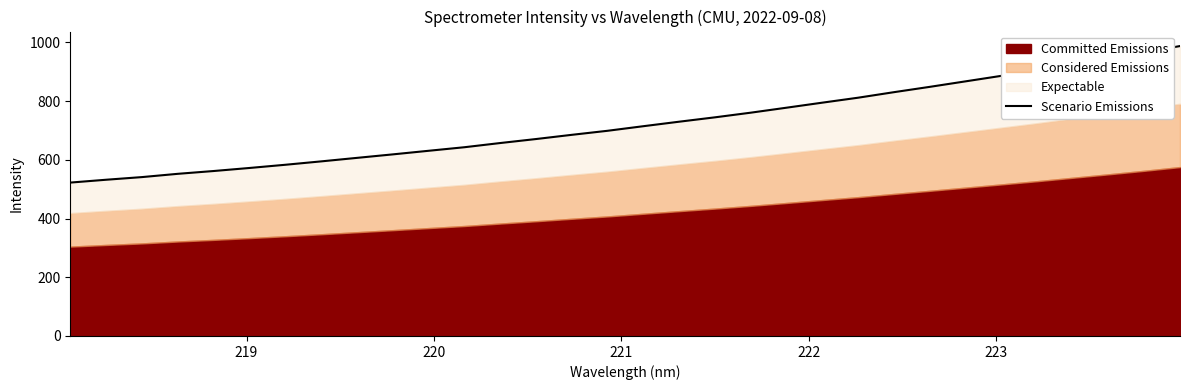

True or false: the data has more than 2 interior local peaks.

False